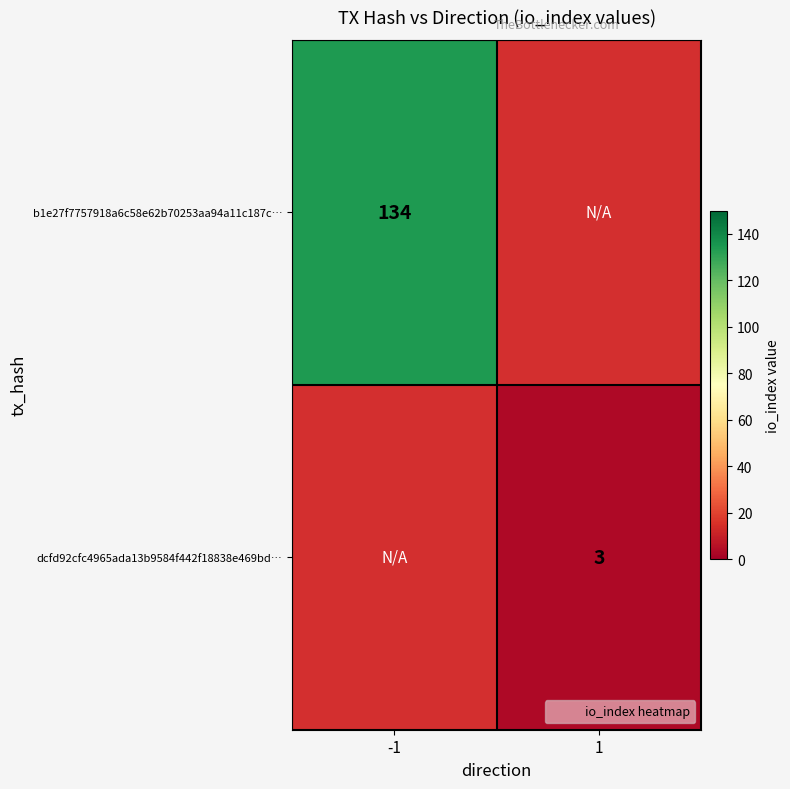

The value of b1e27f7757918a6c58e62b70253aa94a11c187c… at -1 is 72.6. True or false?

False